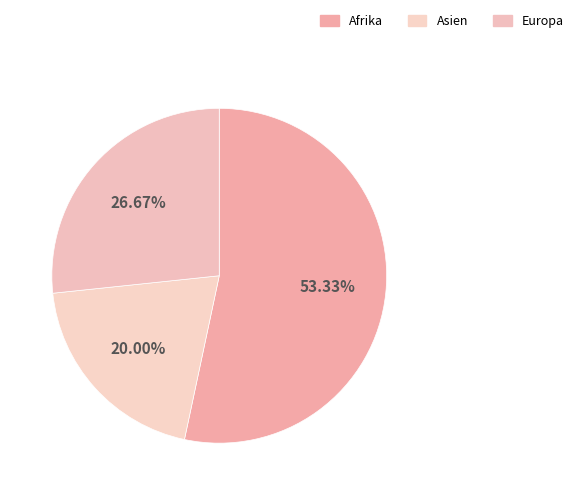

To the nearest percent, what is the combined percentage of Afrika and Europa?

80%